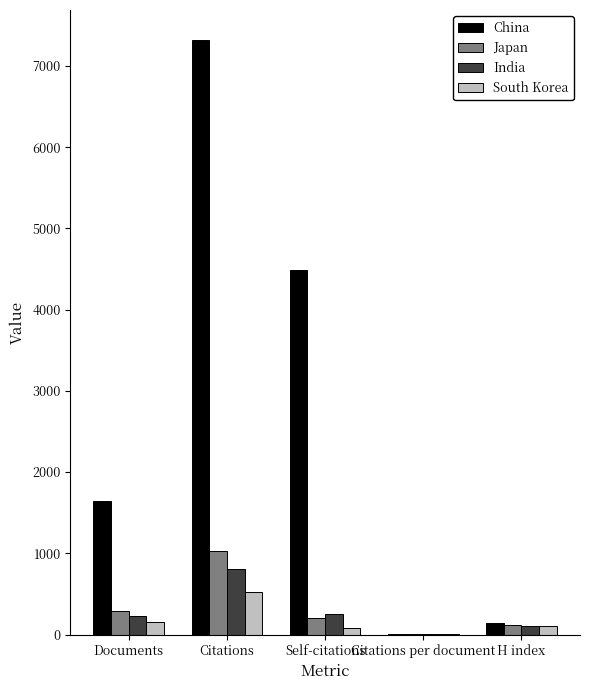

How many distinct data groups are displayed?

4